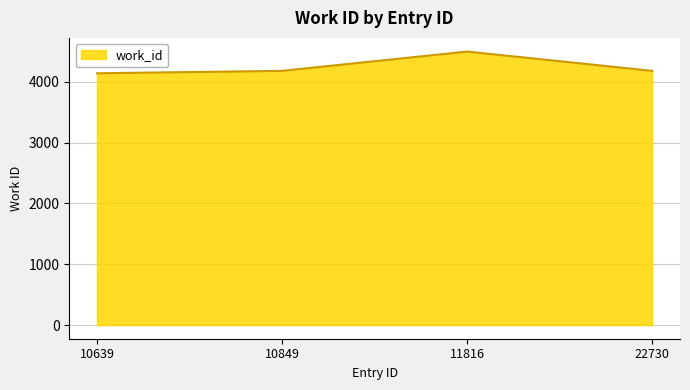

True or false: the data has more than 0 interior local peaks.

True